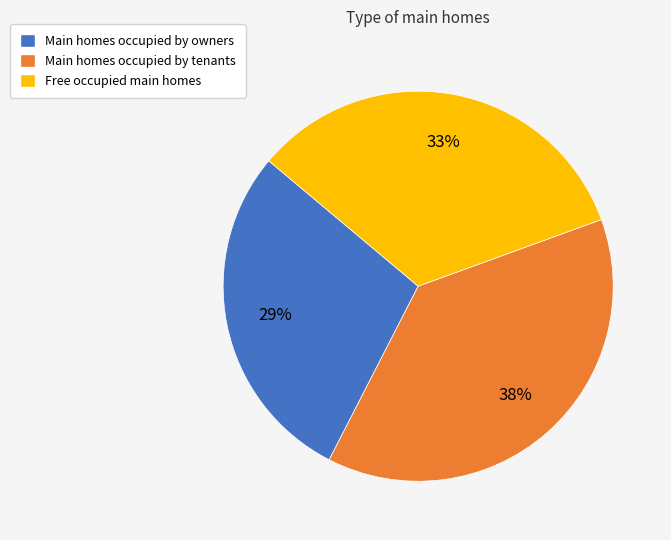

Is there a majority slice in this chart?

No